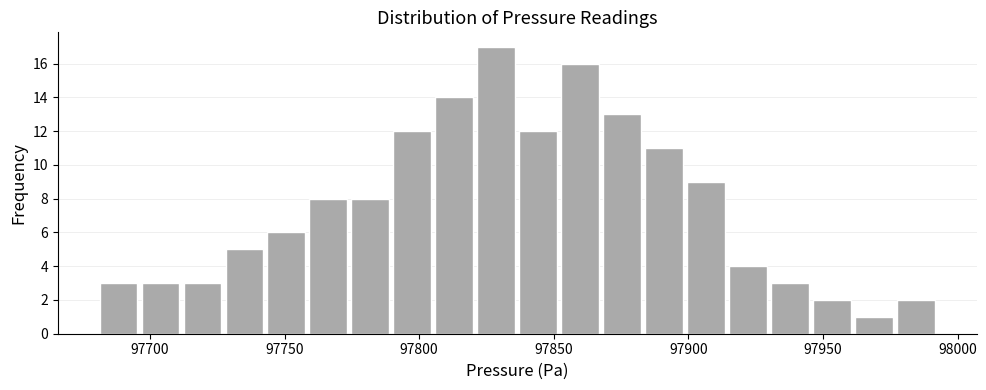

Around what value on the x-axis is the tallest bar? Give the approximate position of its centre, as read against the axis.

97830